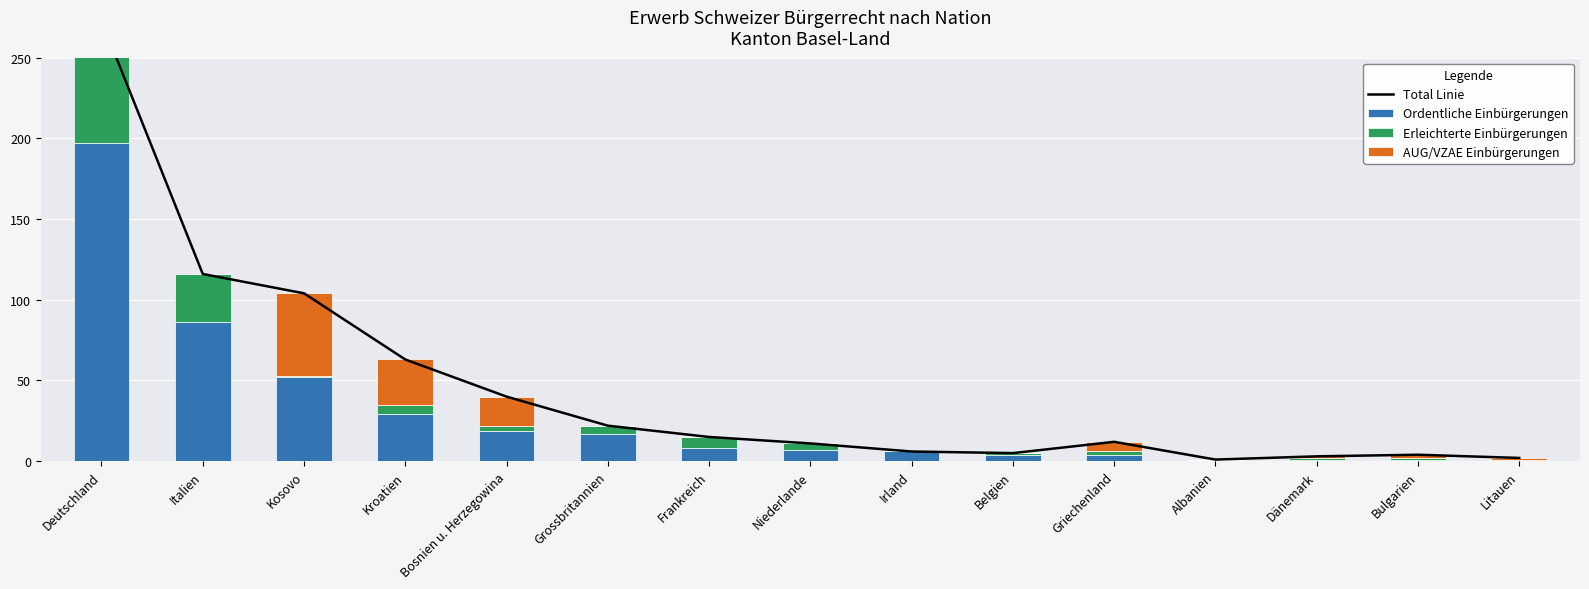

Reading left to right, extract all data points from this chart.

Total Linie: Deutschland=273	Italien=116	Kosovo=104	Kroatien=63	Bosnien u. Herzegowina=40	Grossbritannien=22	Frankreich=15	Niederlande=11	Irland=6	Belgien=5	Griechenland=12	Albanien=1	Dänemark=3	Bulgarien=4	Litauen=2
Ordentliche Einbürgerungen: Deutschland=197	Italien=86	Kosovo=52	Kroatien=29	Bosnien u. Herzegowina=19	Grossbritannien=17	Frankreich=8	Niederlande=7	Irland=6	Belgien=4	Griechenland=4	Albanien=1	Dänemark=1	Bulgarien=1	Litauen=1
Erleichterte Einbürgerungen: Deutschland=76	Italien=30	Kosovo=1	Kroatien=6	Bosnien u. Herzegowina=3	Grossbritannien=5	Frankreich=7	Niederlande=4	Irland=0	Belgien=1	Griechenland=2	Albanien=0	Dänemark=1	Bulgarien=1	Litauen=0
AUG/VZAE Einbürgerungen: Deutschland=0	Italien=0	Kosovo=51	Kroatien=28	Bosnien u. Herzegowina=18	Grossbritannien=0	Frankreich=0	Niederlande=0	Irland=0	Belgien=0	Griechenland=6	Albanien=0	Dänemark=1	Bulgarien=2	Litauen=1